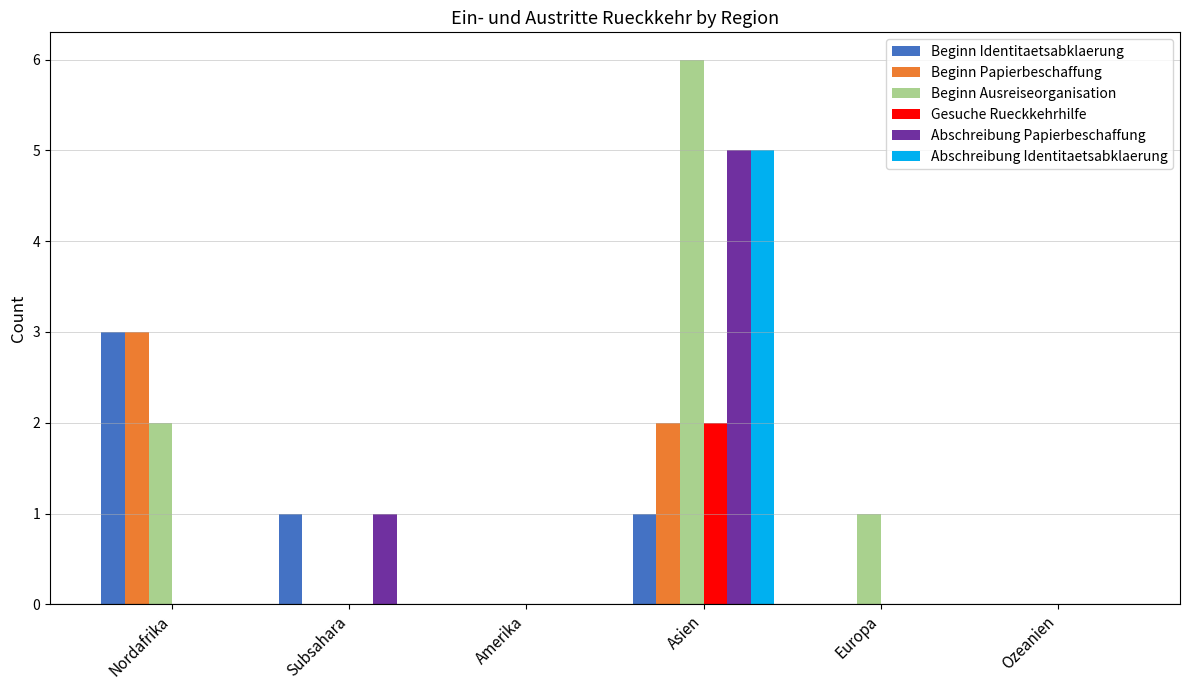

What are all the series names shown in the legend?

Beginn Identitaetsabklaerung, Beginn Papierbeschaffung, Beginn Ausreiseorganisation, Gesuche Rueckkehrhilfe, Abschreibung Papierbeschaffung, Abschreibung Identitaetsabklaerung